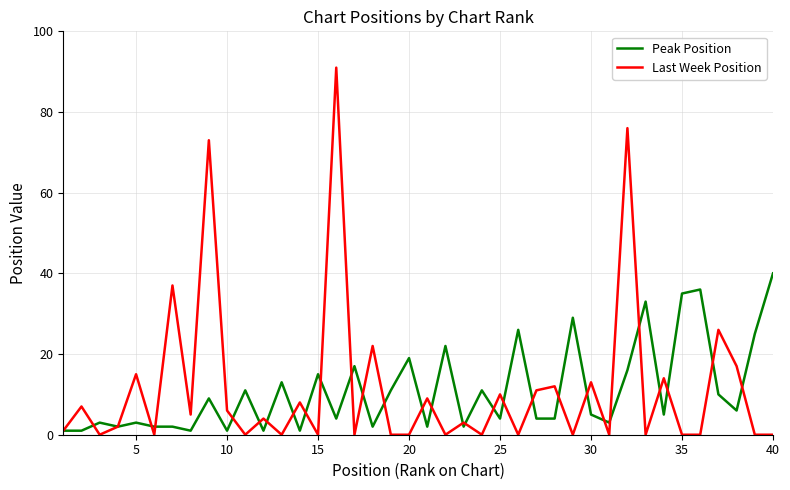

What is the highest value of the Last Week Position series?

91